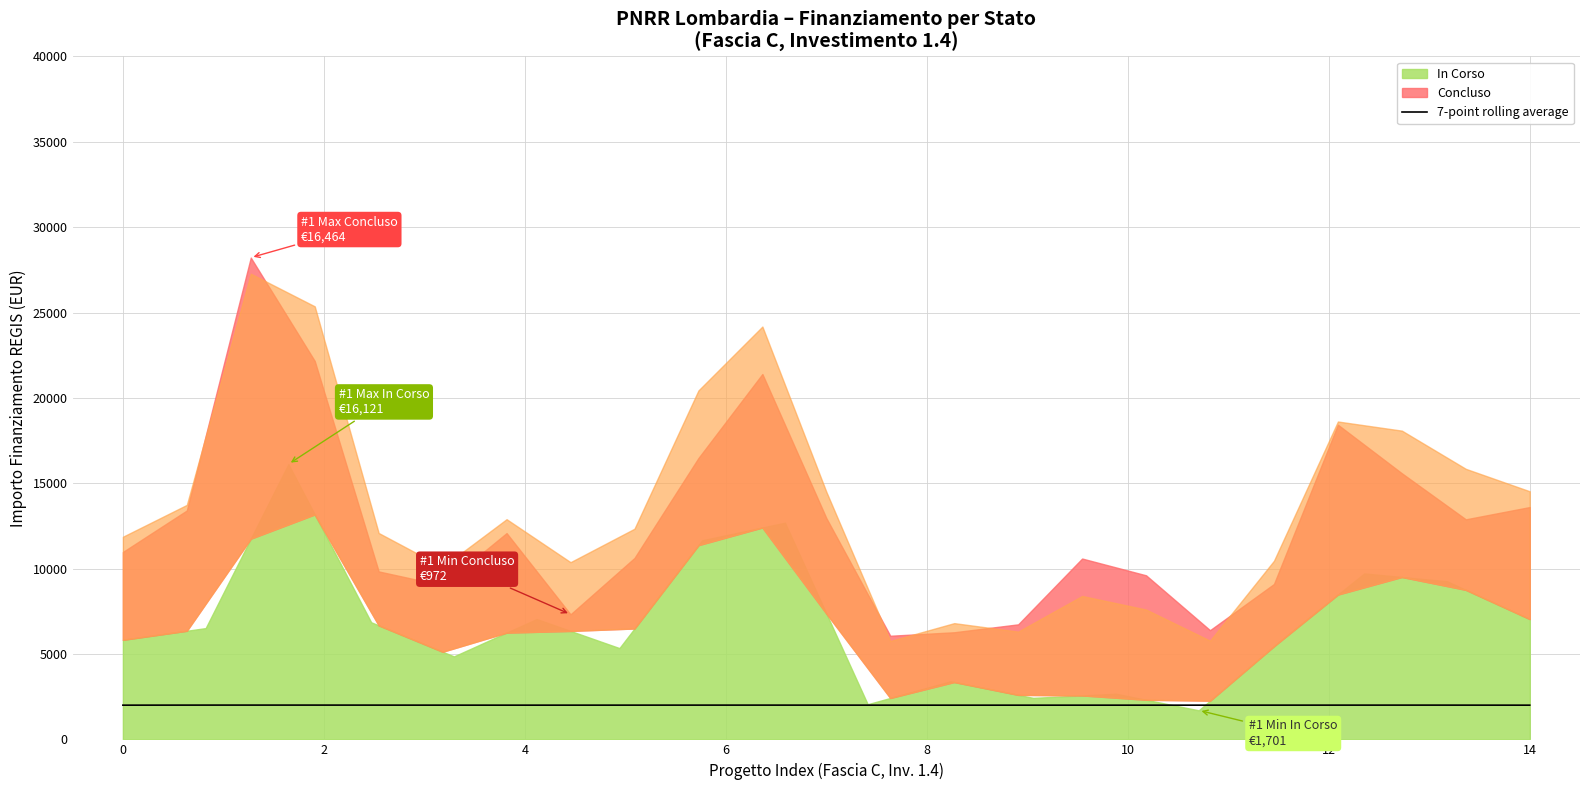

What is the maximum value for 7-point rolling average?

2007.6